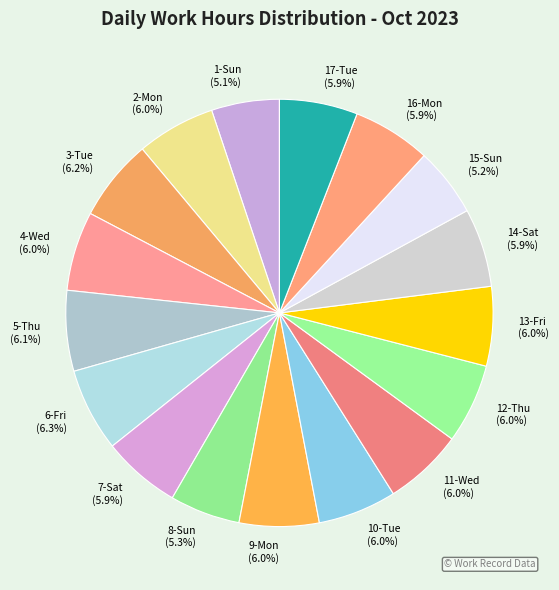

What portion of the pie excludes 5-Thu?

93.9%